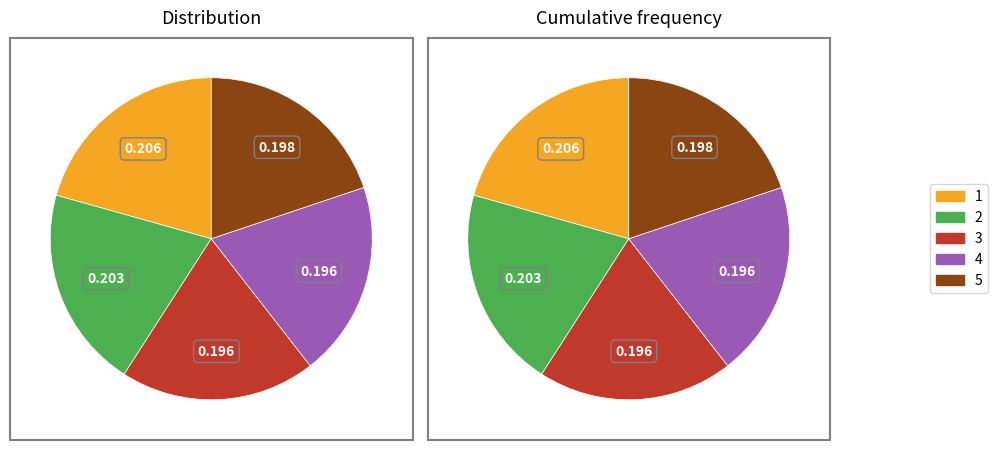

Does 3 represent more than half of the total?

No